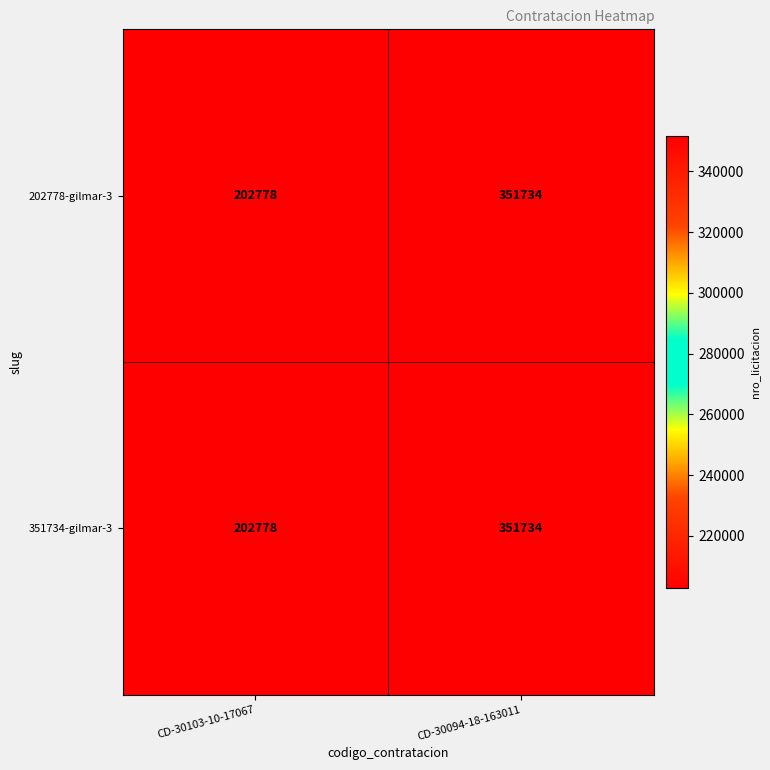

The 351734-gilmar-3 series shows 46121 at CD-30103-10-17067. True or false?

False